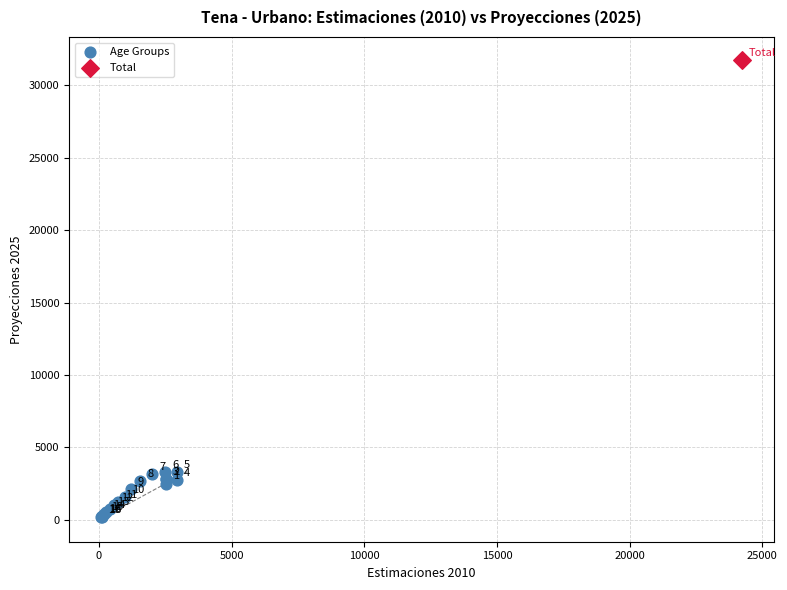

What are all the series names shown in the legend?

Age Groups, Total